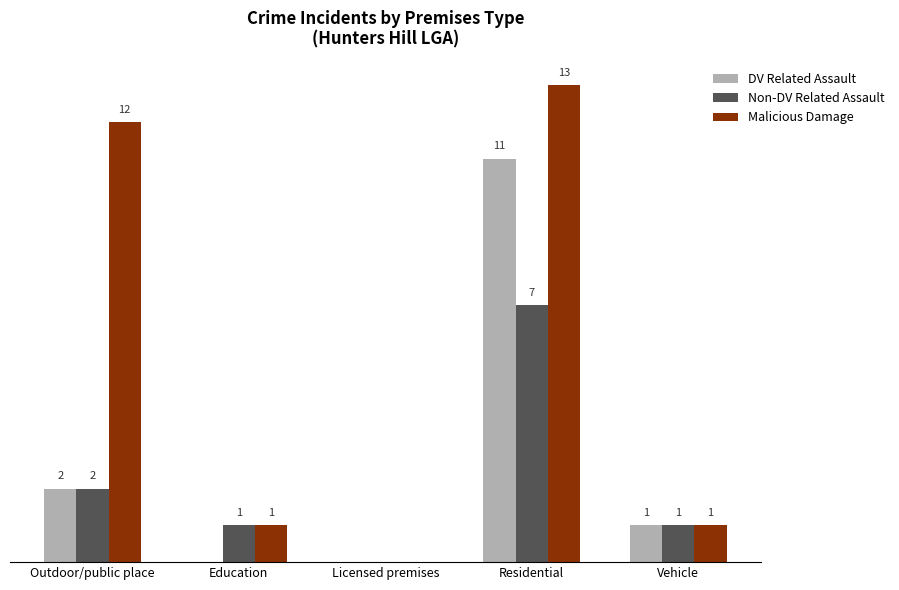

Are the bars horizontal?

No